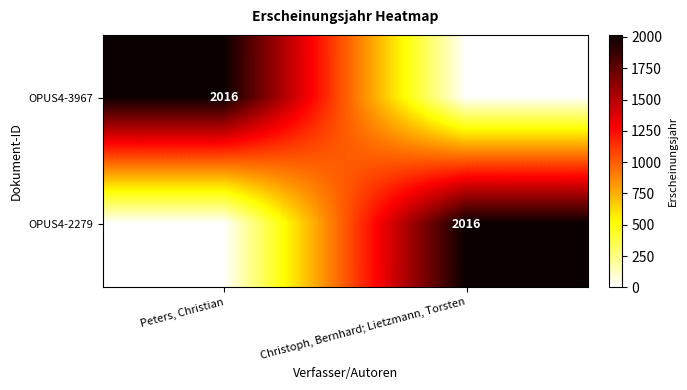

The OPUS4-3967 series shows 2016 at Peters, Christian. True or false?

True